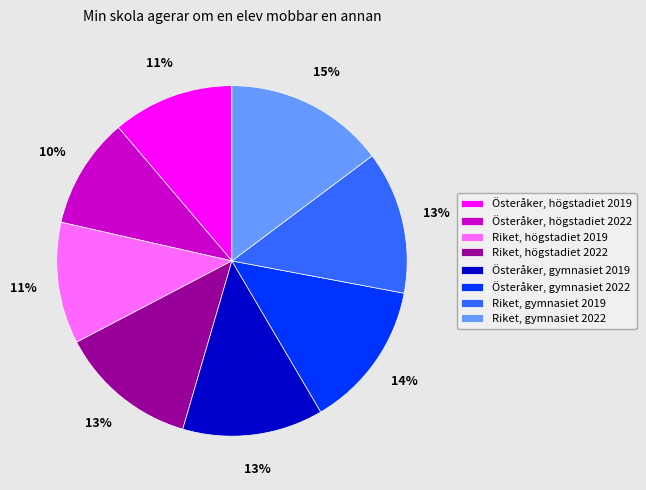

Between Riket, högstadiet 2019 and Österåker, högstadiet 2022, which is larger?

Riket, högstadiet 2019